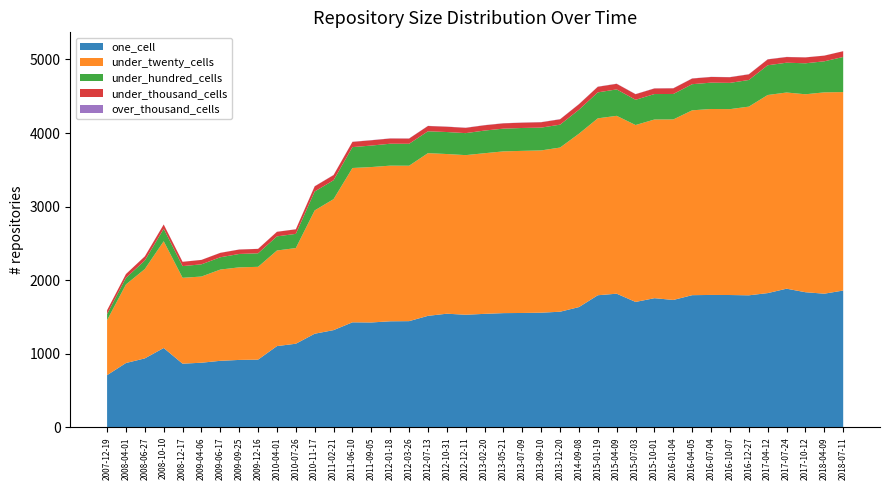

Reading left to right, list all the values displayed in this chart.

one_cell: 2007-12-19=710	2008-04-01=875	2008-06-27=938	2008-10-10=1079	2008-12-17=866	2009-04-06=879	2009-06-17=905	2009-09-25=917	2009-12-16=921	2010-04-01=1105	2010-07-26=1137	2010-11-17=1273	2011-02-21=1322	2011-06-10=1428	2011-09-05=1426	2012-01-18=1442	2012-03-26=1444	2012-07-13=1516	2012-10-31=1545	2012-12-11=1531	2013-02-20=1543	2013-05-21=1553	2013-07-09=1555	2013-09-10=1559	2013-12-20=1572	2014-09-08=1635	2015-01-19=1796	2015-04-09=1817	2015-07-03=1705	2015-10-01=1756	2016-01-04=1732	2016-04-05=1797	2016-07-04=1800	2016-10-07=1799	2016-12-27=1795	2017-04-12=1825	2017-07-24=1885	2017-10-12=1837	2018-04-09=1817	2018-07-11=1860
under_twenty_cells: 2007-12-19=747	2008-04-01=1068	2008-06-27=1214	2008-10-10=1451	2008-12-17=1167	2009-04-06=1171	2009-06-17=1240	2009-09-25=1258	2009-12-16=1261	2010-04-01=1299	2010-07-26=1300	2010-11-17=1676	2011-02-21=1780	2011-06-10=2097	2011-09-05=2112	2012-01-18=2115	2012-03-26=2112	2012-07-13=2211	2012-10-31=2170	2012-12-11=2169	2013-02-20=2183	2013-05-21=2198	2013-07-09=2203	2013-09-10=2205	2013-12-20=2231	2014-09-08=2356	2015-01-19=2404	2015-04-09=2417	2015-07-03=2404	2015-10-01=2428	2016-01-04=2453	2016-04-05=2512	2016-07-04=2527	2016-10-07=2526	2016-12-27=2564	2017-04-12=2692	2017-07-24=2666	2017-10-12=2690	2018-04-09=2736	2018-07-11=2697
under_hundred_cells: 2007-12-19=83	2008-04-01=89	2008-06-27=116	2008-10-10=169	2008-12-17=159	2009-04-06=166	2009-06-17=167	2009-09-25=182	2009-12-16=184	2010-04-01=192	2010-07-26=193	2010-11-17=257	2011-02-21=257	2011-06-10=284	2011-09-05=292	2012-01-18=298	2012-03-26=298	2012-07-13=297	2012-10-31=299	2012-12-11=299	2013-02-20=308	2013-05-21=309	2013-07-09=311	2013-09-10=310	2013-12-20=311	2014-09-08=326	2015-01-19=353	2015-04-09=359	2015-07-03=343	2015-10-01=346	2016-01-04=346	2016-04-05=355	2016-07-04=358	2016-10-07=357	2016-12-27=362	2017-04-12=404	2017-07-24=405	2017-10-12=421	2018-04-09=422	2018-07-11=477
under_thousand_cells: 2007-12-19=52	2008-04-01=52	2008-06-27=56	2008-10-10=58	2008-12-17=58	2009-04-06=60	2009-06-17=60	2009-09-25=60	2009-12-16=60	2010-04-01=62	2010-07-26=62	2010-11-17=70	2011-02-21=70	2011-06-10=71	2011-09-05=72	2012-01-18=71	2012-03-26=71	2012-07-13=72	2012-10-31=72	2012-12-11=72	2013-02-20=72	2013-05-21=72	2013-07-09=72	2013-09-10=73	2013-12-20=73	2014-09-08=75	2015-01-19=76	2015-04-09=76	2015-07-03=76	2015-10-01=76	2016-01-04=77	2016-04-05=77	2016-07-04=77	2016-10-07=77	2016-12-27=77	2017-04-12=80	2017-07-24=77	2017-10-12=80	2018-04-09=77	2018-07-11=78
over_thousand_cells: 2007-12-19=0	2008-04-01=0	2008-06-27=1	2008-10-10=1	2008-12-17=1	2009-04-06=1	2009-06-17=1	2009-09-25=1	2009-12-16=1	2010-04-01=1	2010-07-26=1	2010-11-17=2	2011-02-21=2	2011-06-10=2	2011-09-05=2	2012-01-18=2	2012-03-26=2	2012-07-13=2	2012-10-31=2	2012-12-11=2	2013-02-20=2	2013-05-21=2	2013-07-09=2	2013-09-10=2	2013-12-20=2	2014-09-08=2	2015-01-19=2	2015-04-09=2	2015-07-03=2	2015-10-01=2	2016-01-04=2	2016-04-05=2	2016-07-04=2	2016-10-07=2	2016-12-27=2	2017-04-12=2	2017-07-24=2	2017-10-12=1	2018-04-09=1	2018-07-11=1